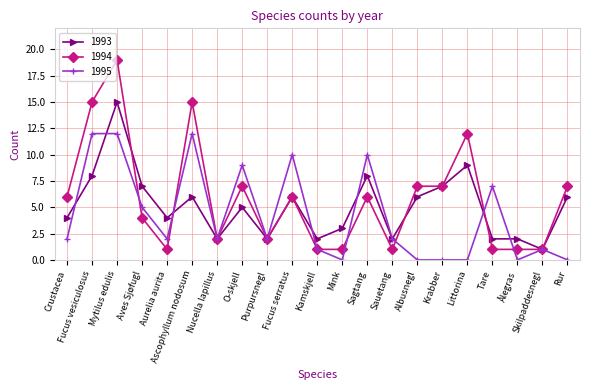

Which series changed the most between Littorina and Skilpaddesnegl?

1994